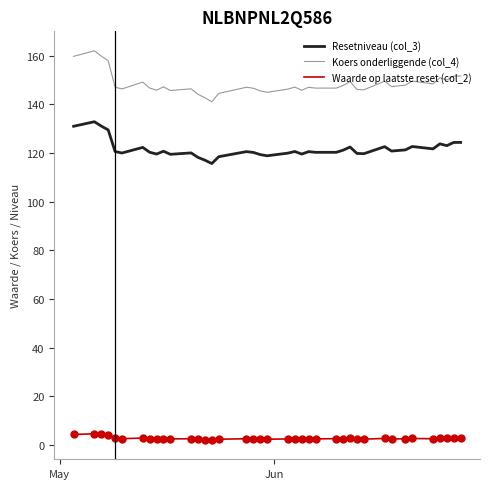

Which series has the largest total across all categories?

Koers onderliggende (col_4)